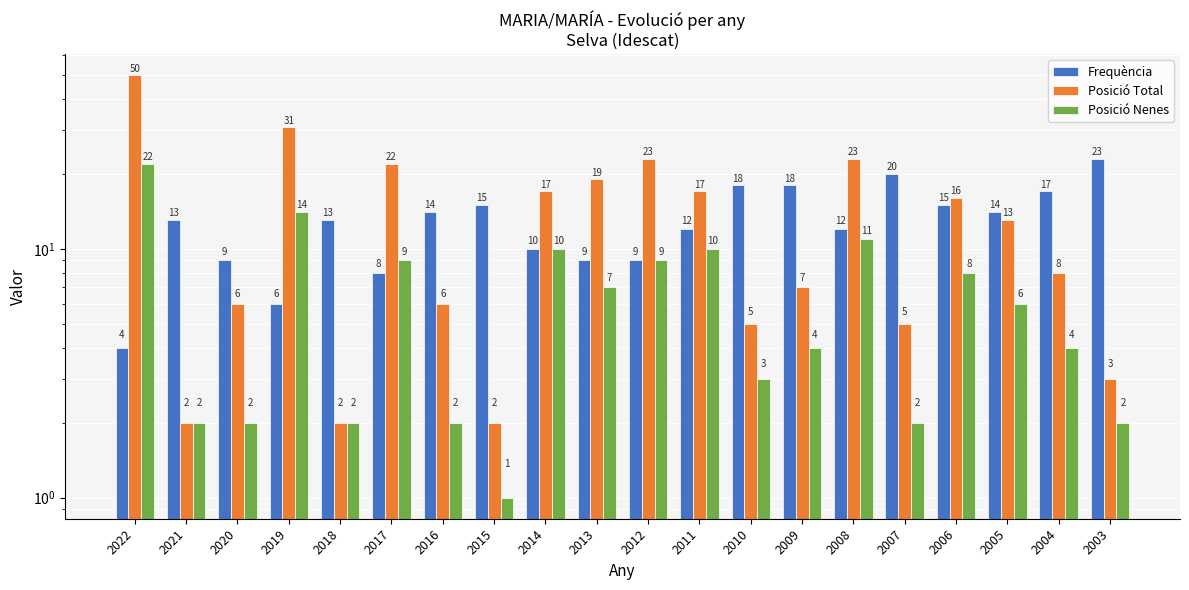

List the series in order of their peak value, highest first.

Posició Total, Frequència, Posició Nenes